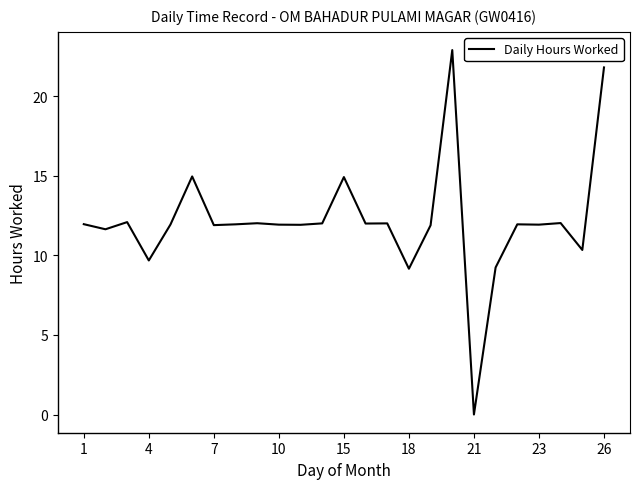

What is the difference between the maximum and minimum values?

22.9